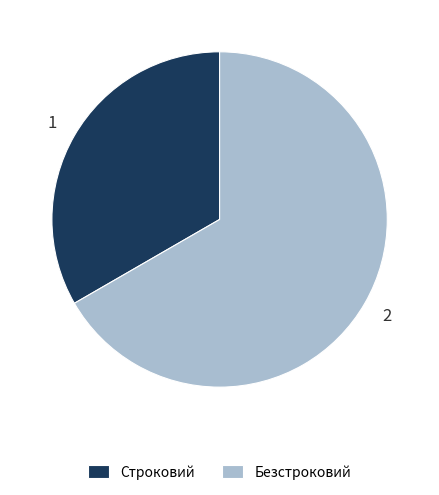

How many segments does this pie chart have?

2